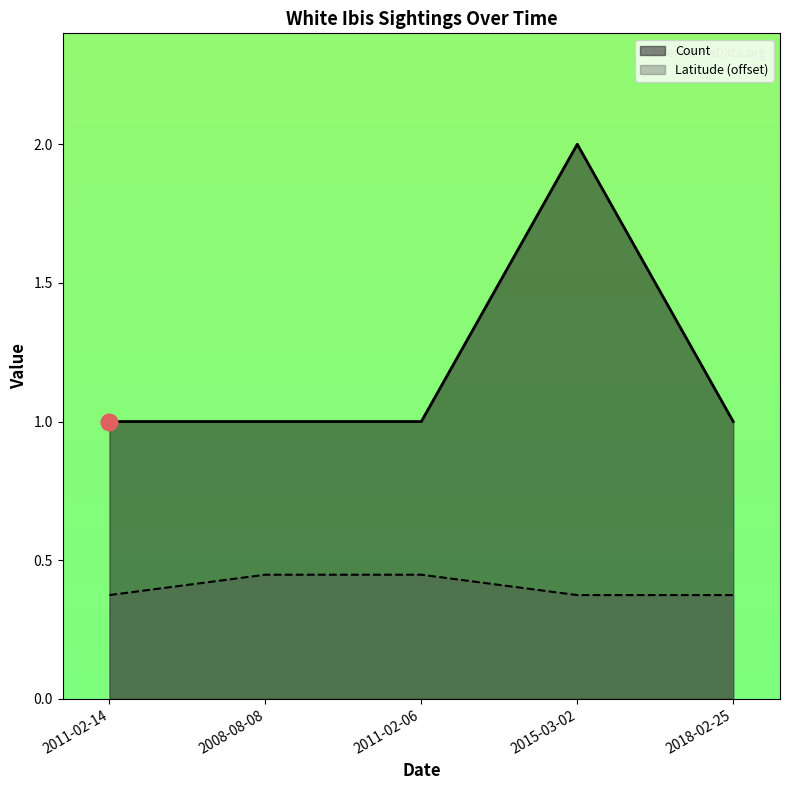

The value of Latitude at 2018-02-25 is 0.1. True or false?

False